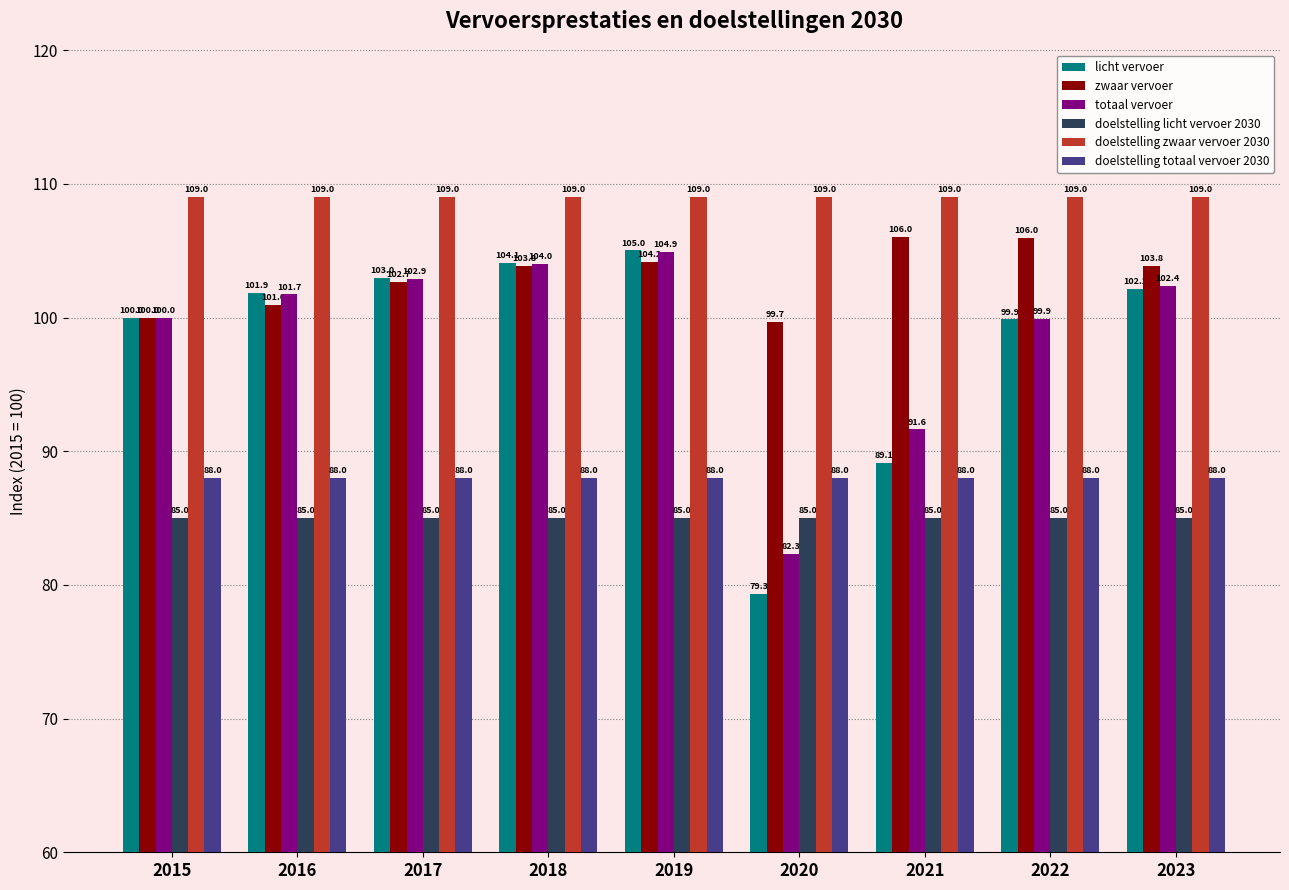

What is the value of the doelstelling licht vervoer 2030 bar at the 7th from the left?

85.0